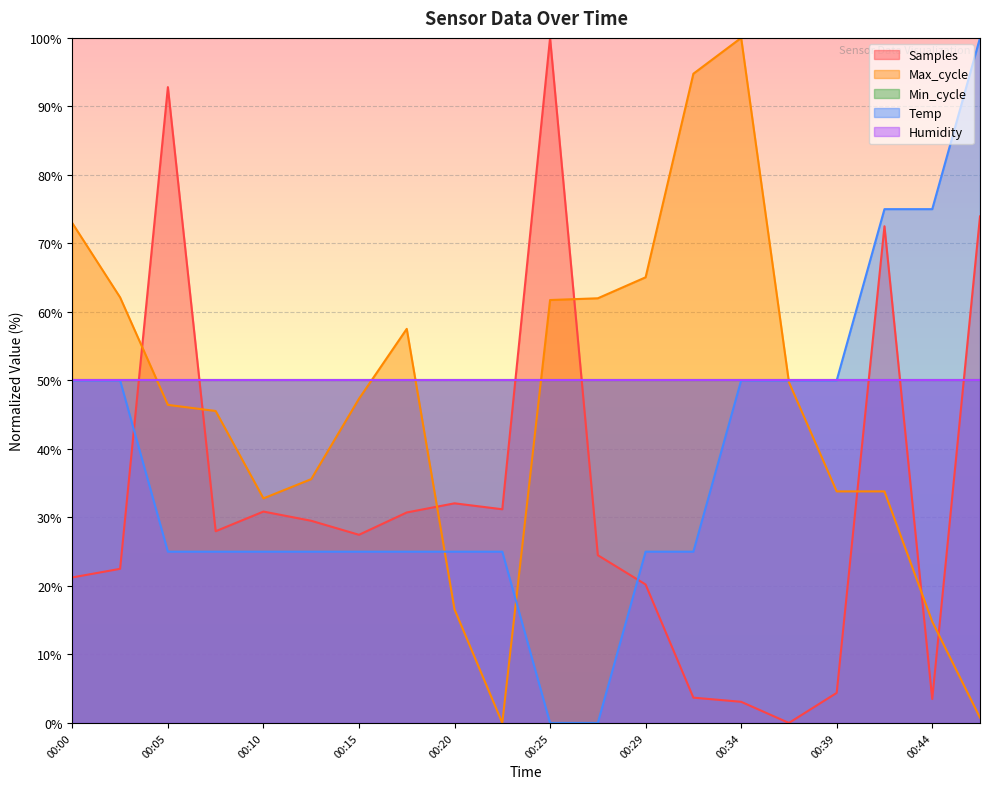

List the labels in order of Samples value, largest first.

00:25, 00:05, 00:46, 00:42, 00:20, 00:22, 00:10, 00:17, 00:12, 00:07, 00:15, 00:27, 00:03, 00:00, 00:29, 00:39, 00:32, 00:44, 00:34, 00:37